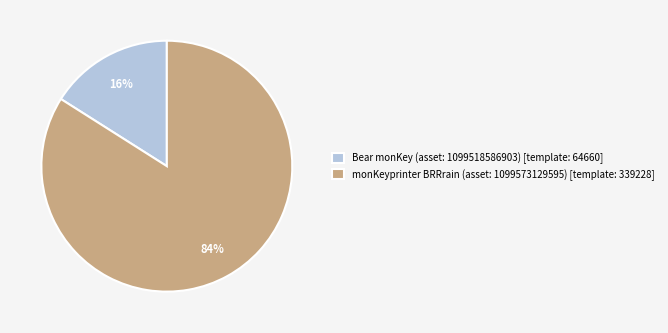

The monKeyprinter BRRrain (asset: 1099573129595) slice represents 84% of the pie. True or false?

True